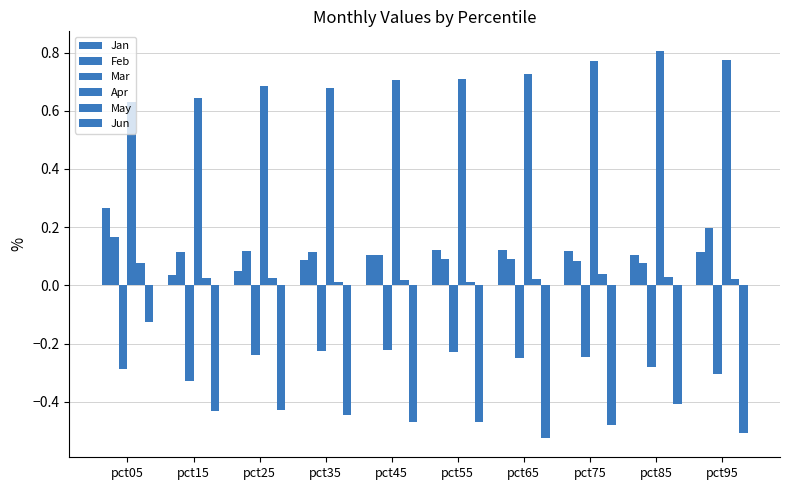

What is the highest value of the May series?

0.1